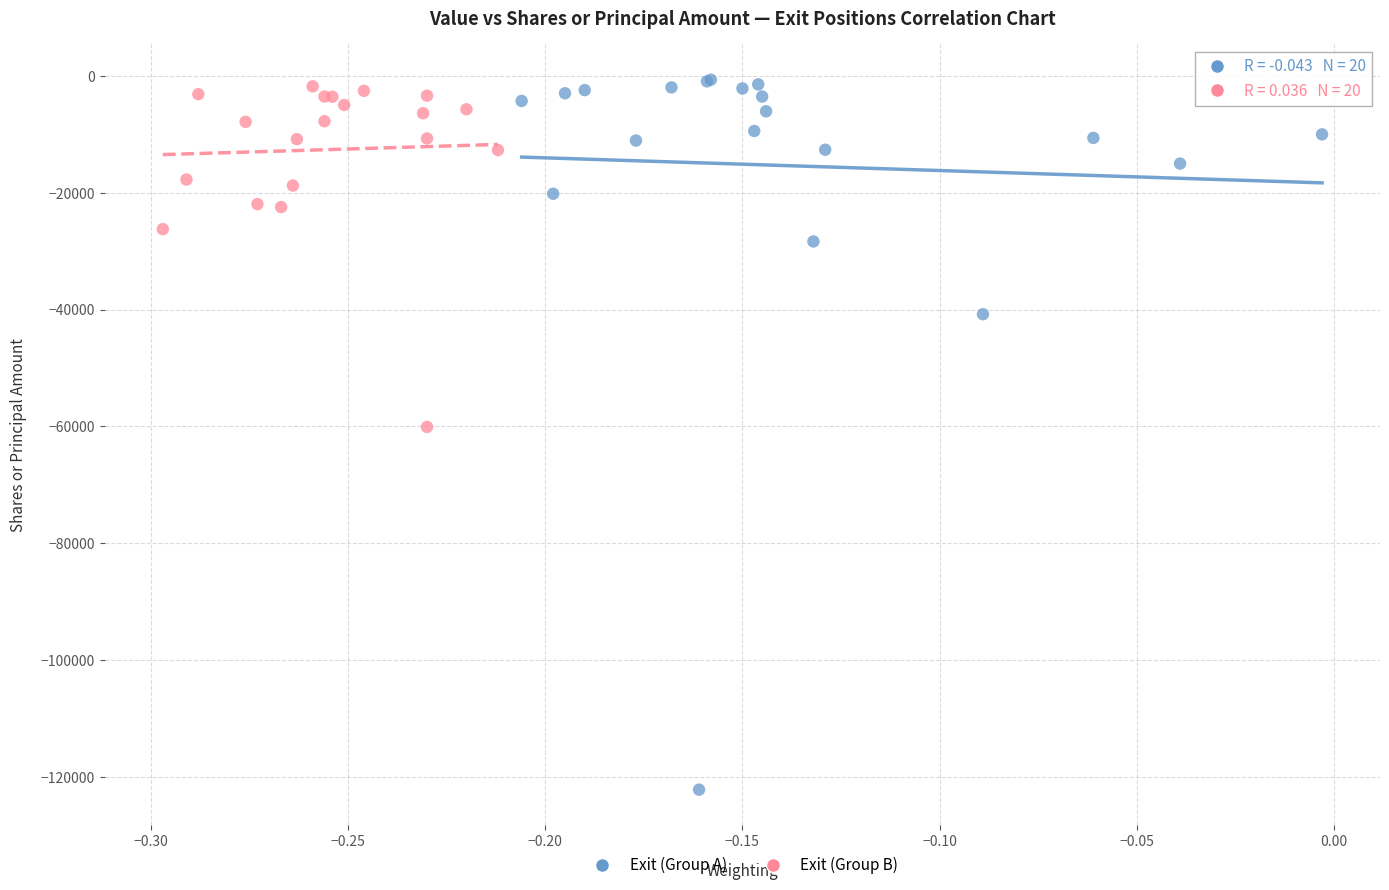

Which series has the widest spread of Y values?

Exit (Group A)